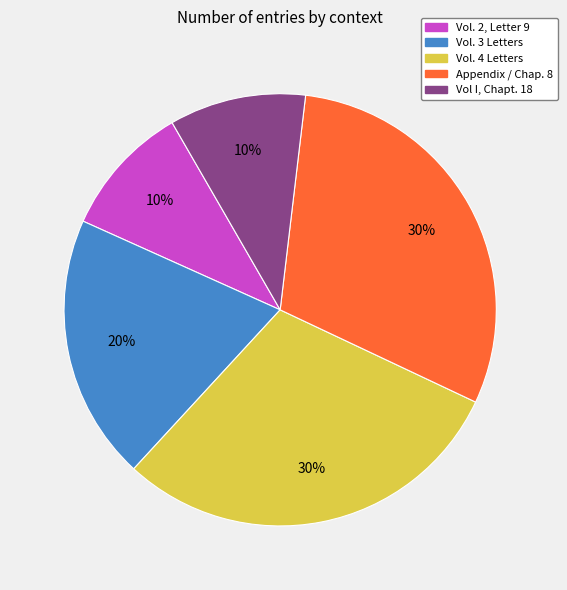

Is there any slice that represents more than half of the pie?

No